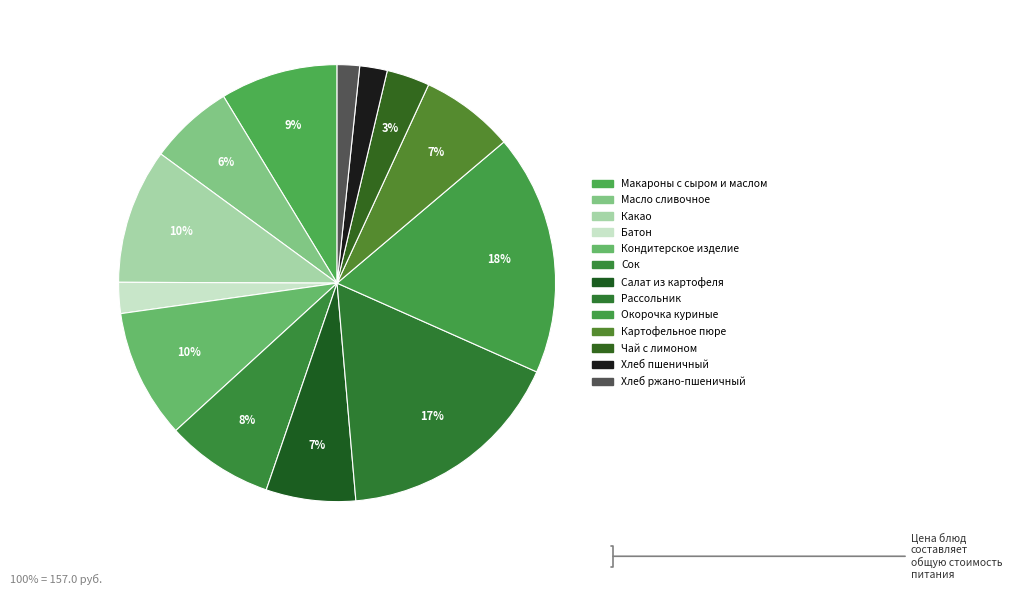

To the nearest percent, what percentage of the pie is Чай с лимоном?

3%